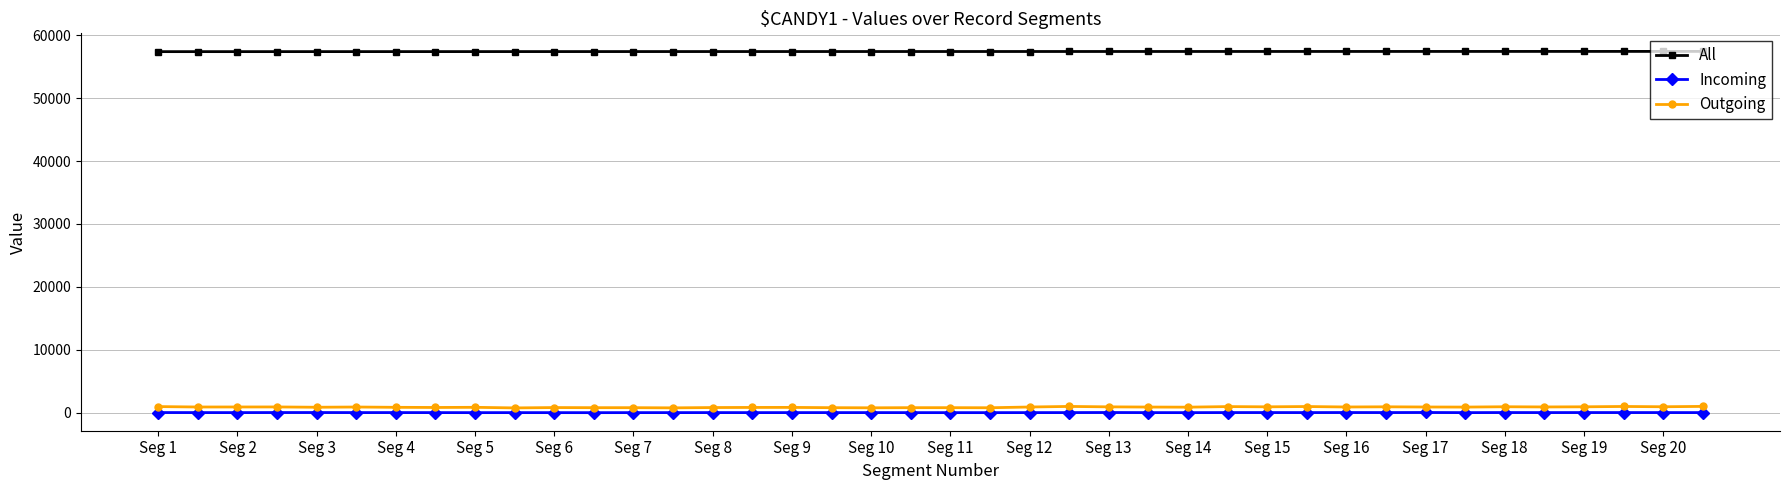

Does the chart have visible grid lines?

Yes